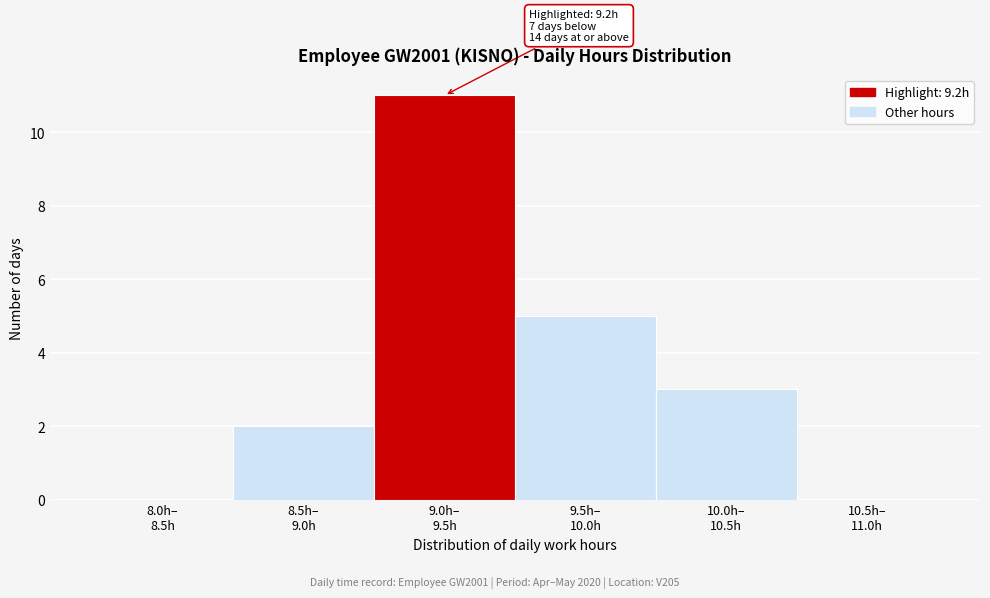

What is the greatest value displayed?

11